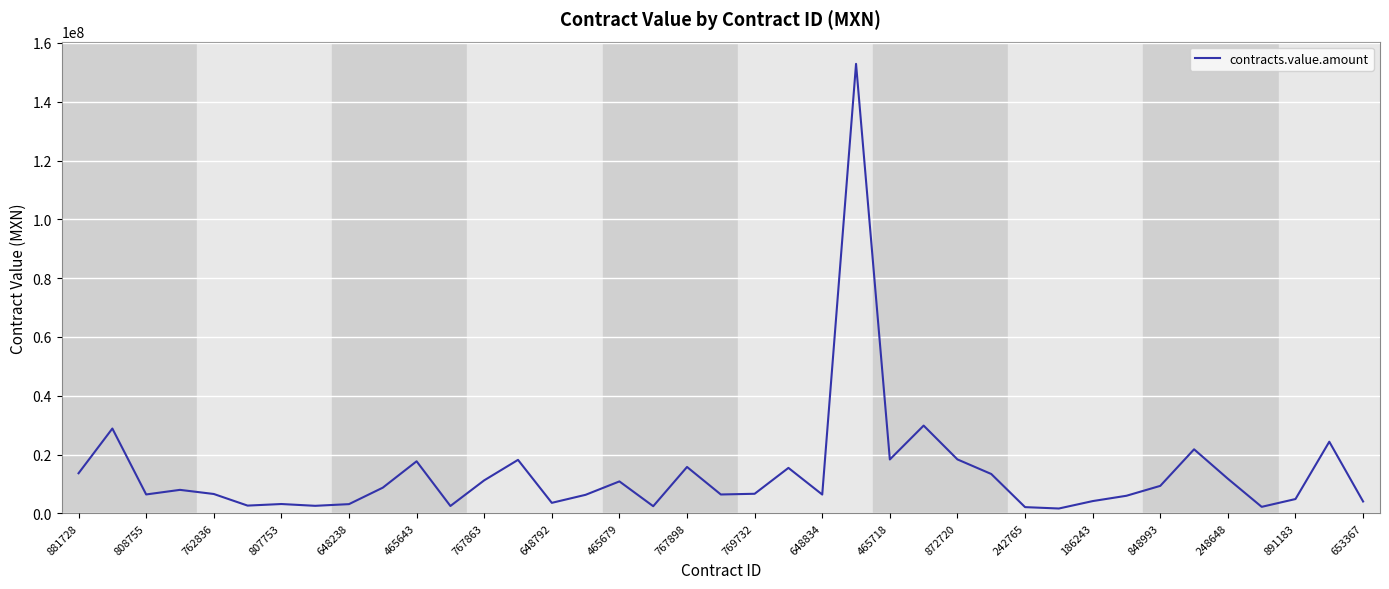

What is the maximum value shown in the chart?

152879190.9